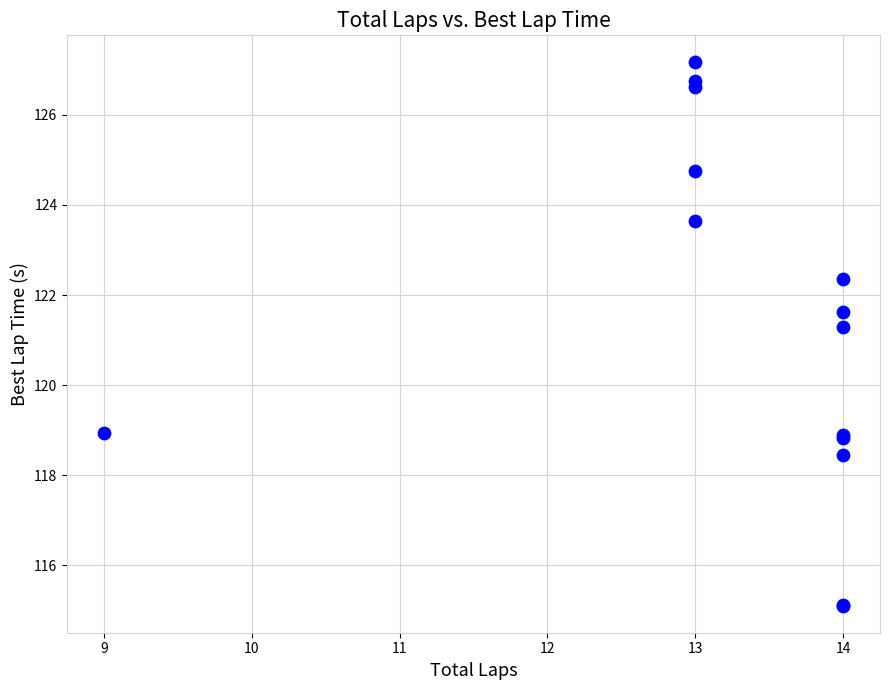

What Y value in the scatter plot is closest to 121?

121.3